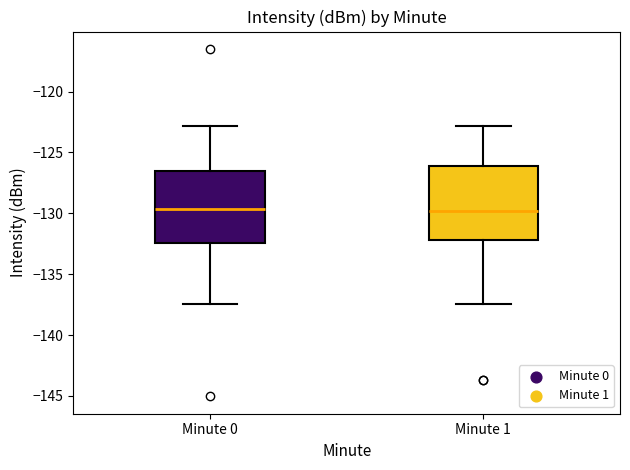

Reading left to right, transcribe this box plot: for each box, give where its median line is, the range the box spans, and where its two whiskers end, as read against the y-axis. The values are not printed on the chart, so give them approximately, as read against the axis.

Minute 0: median -129.5, box -132.5 to -126.5, whiskers -137.5 to -123.0
Minute 1: median -130.0, box -132.0 to -126.0, whiskers -137.5 to -123.0